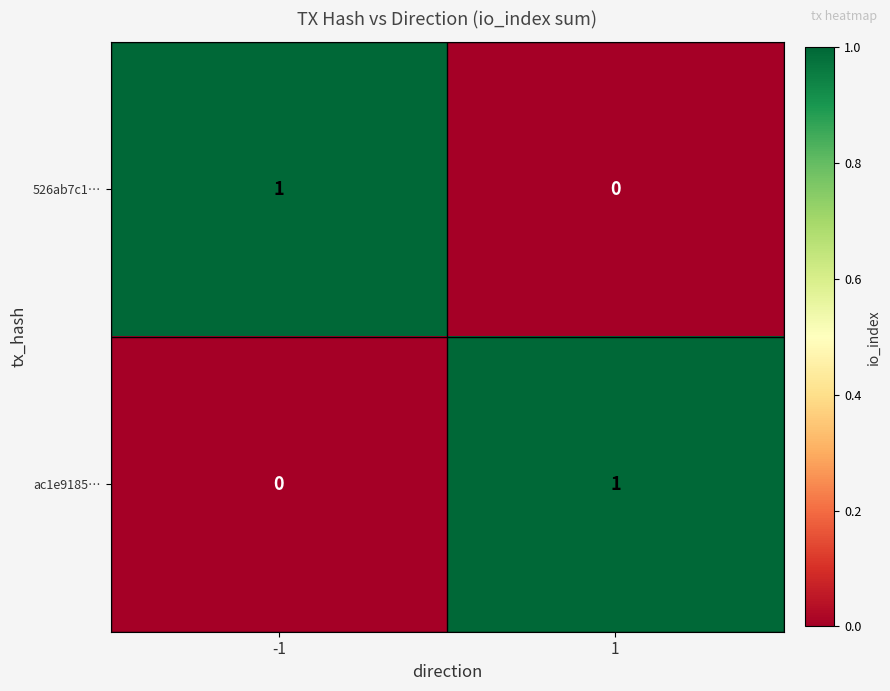

The value of 526ab7c1… at -1 is 0. True or false?

False